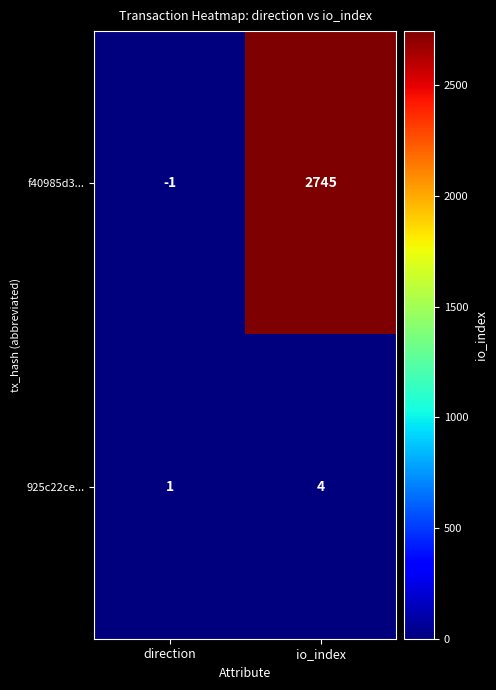

What is the difference between the highest and lowest values at direction?

2